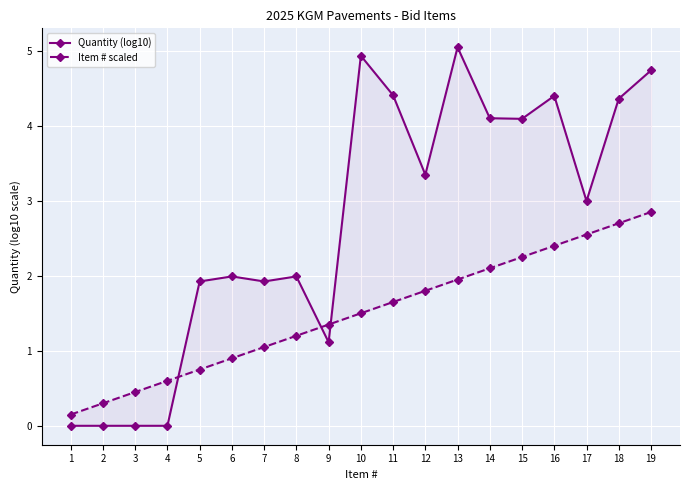

Is it true that Quantity (log10) equals 0.9 at 14?

False